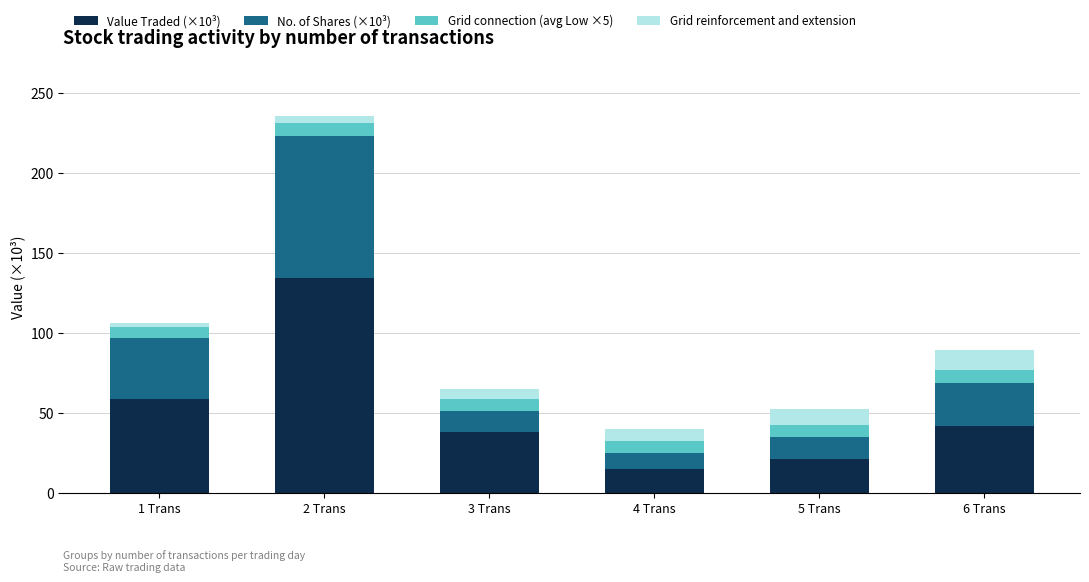

At which category is the sum across all series the highest?

2 Trans